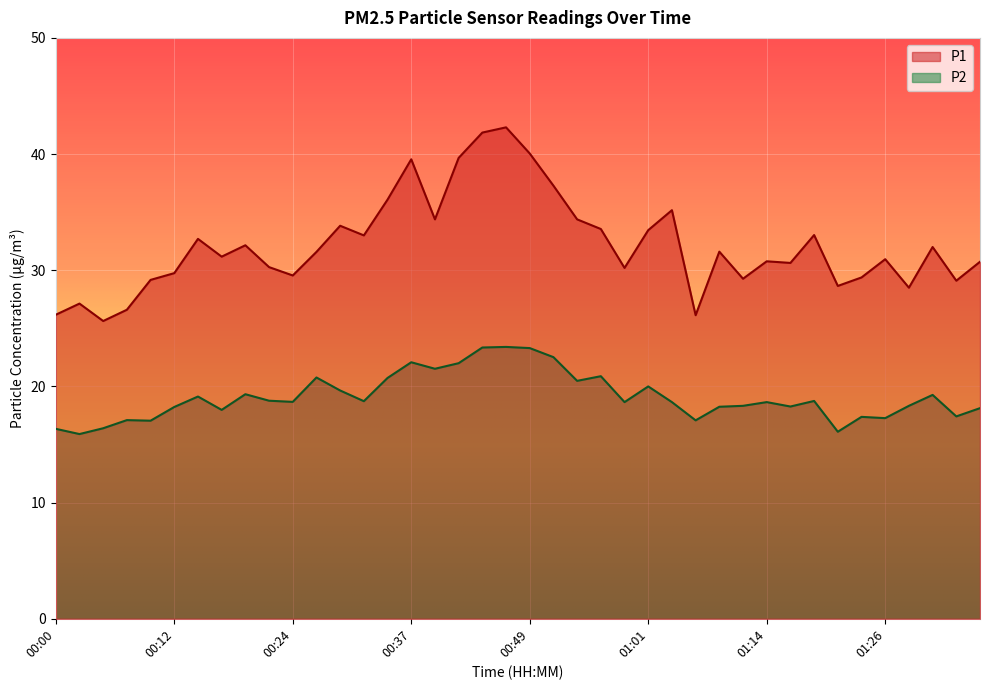

Is the value of P2 at 01:21 greater than the value of P1 at 01:29?

No